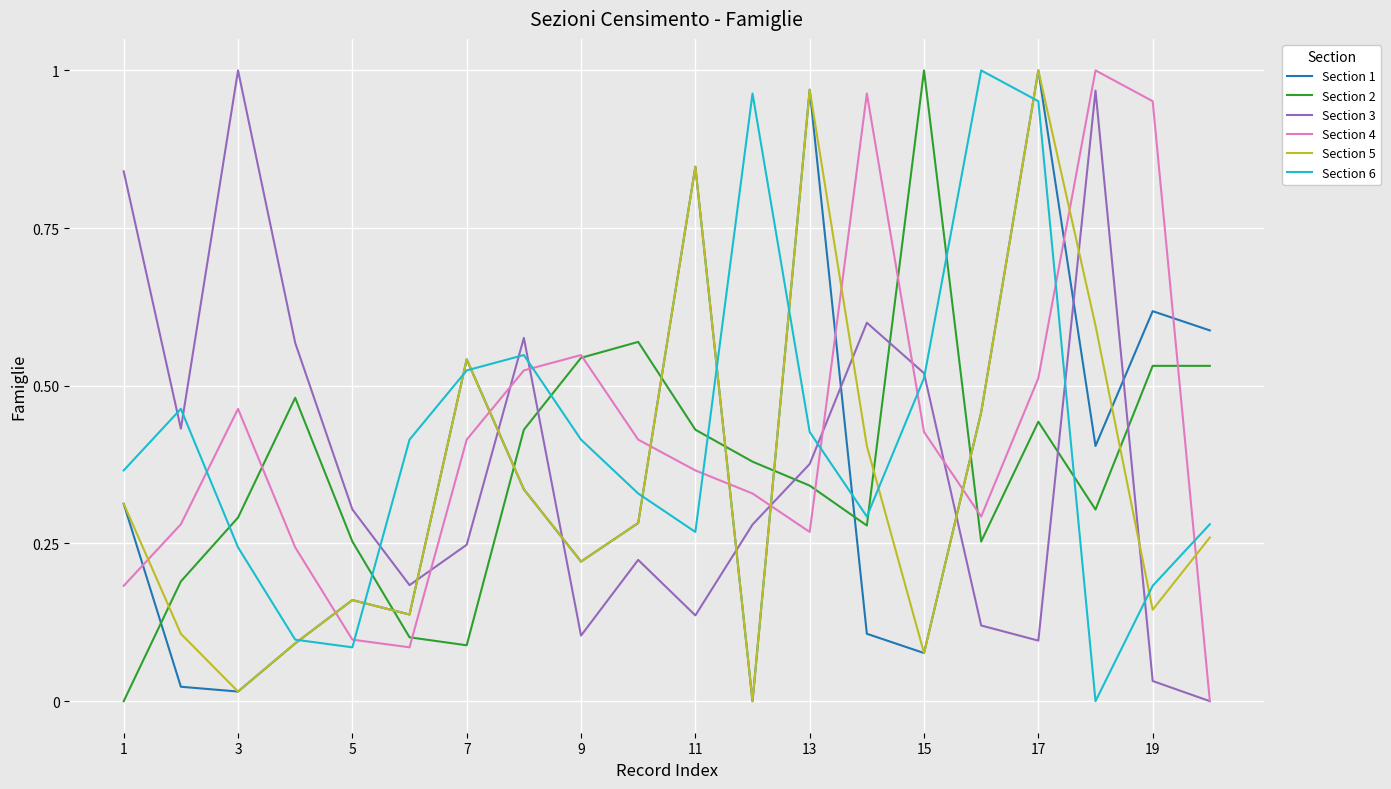

After their last crossing, which series has the higher values: Section 4 or Section 2?

Section 2